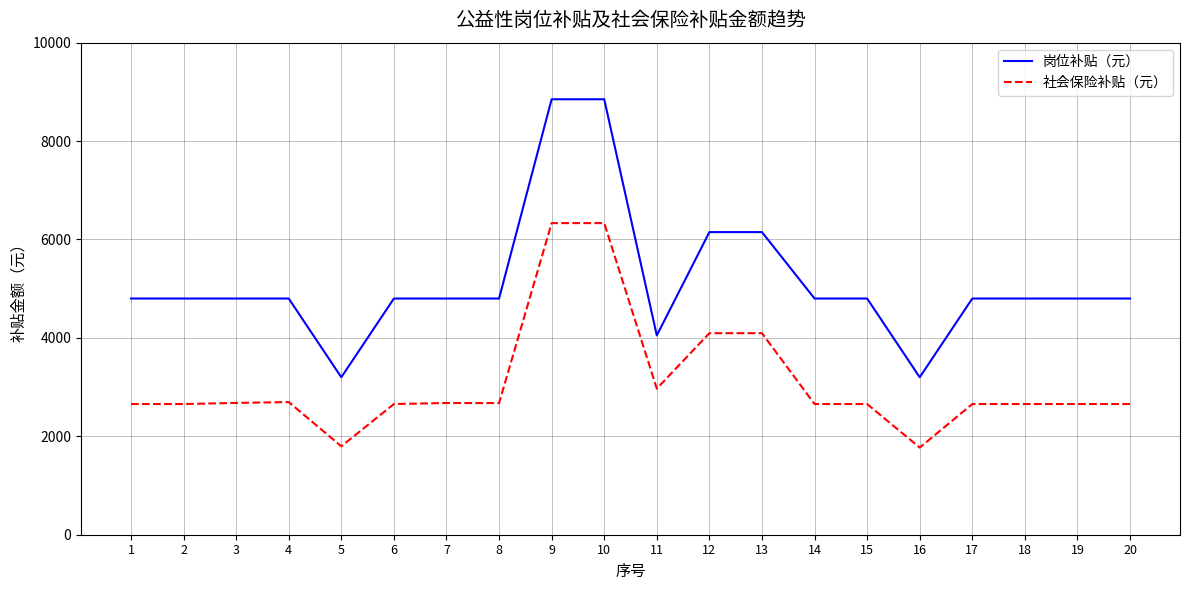

At how many categories does at least one series exceed 4758?

17